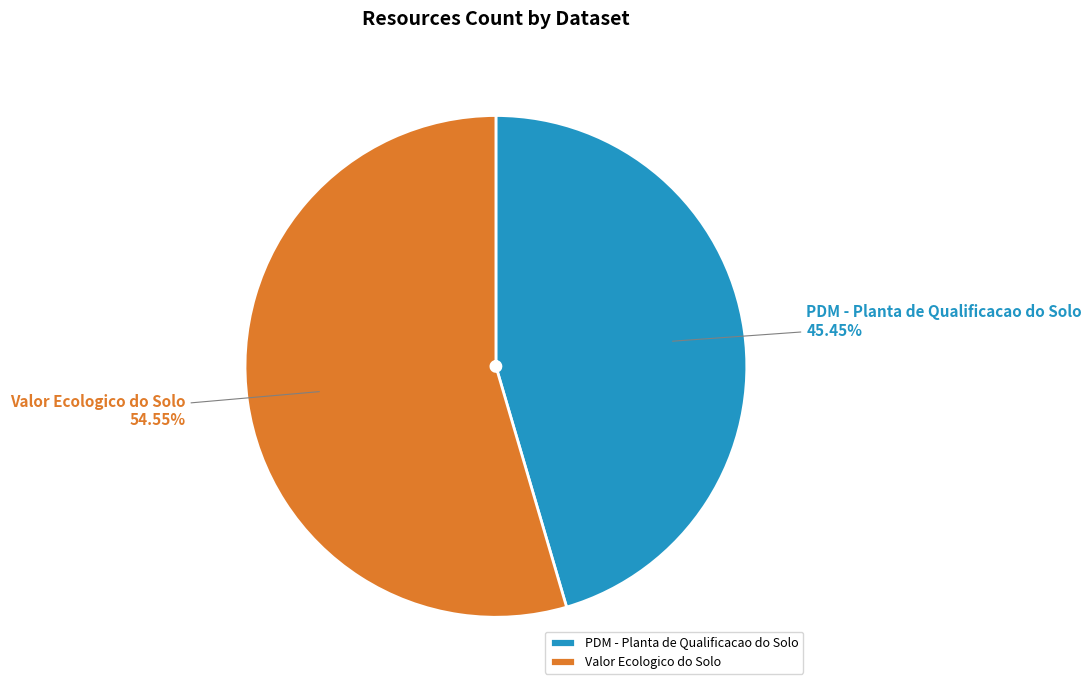

Combined, do PDM - Planta de Qualificacao do Solo and Valor Ecologico do Solo account for over 50%?

Yes